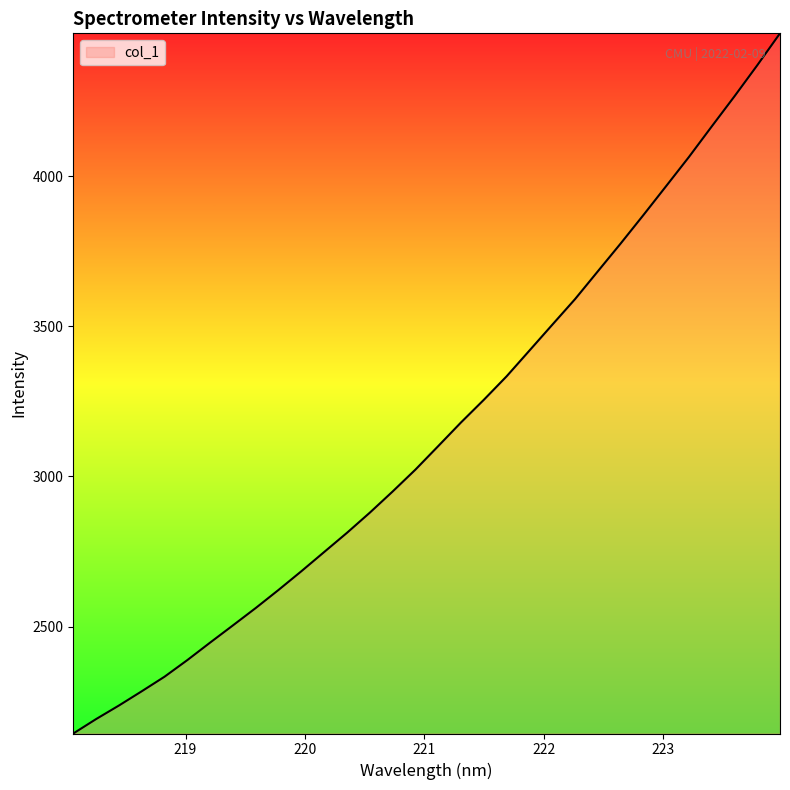

Reading left to right, extract all data points from this chart.

2143.9	2192.0	2237.1	2284.6	2333.2	2388.6	2446.9	2504.3	2562.1	2622.4	2684.6	2748.7	2812.6	2879.7	2950.1	3023.0	3101.4	3180.2	3255.5	3333.8	3419.4	3505.2	3590.6	3683.2	3775.7	3870.5	3967.1	4064.1	4165.7	4266.2	4369.5	4476.0